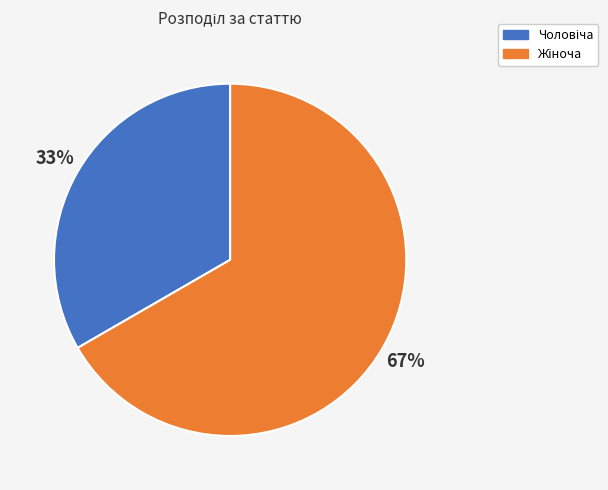

Is there any slice that represents more than half of the pie?

Yes